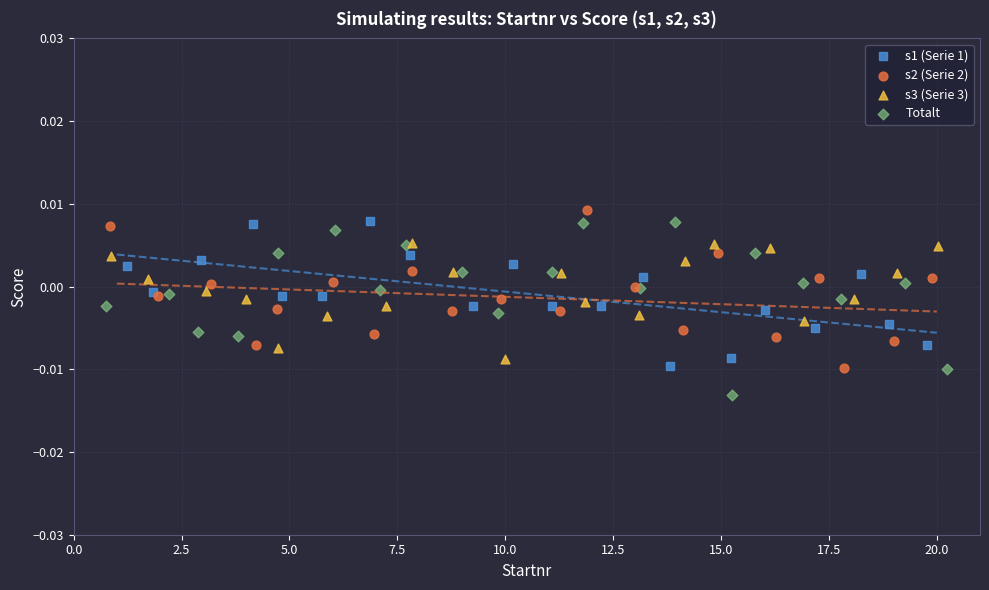

Which series reaches the maximum Y coordinate?

s2 (Serie 2)